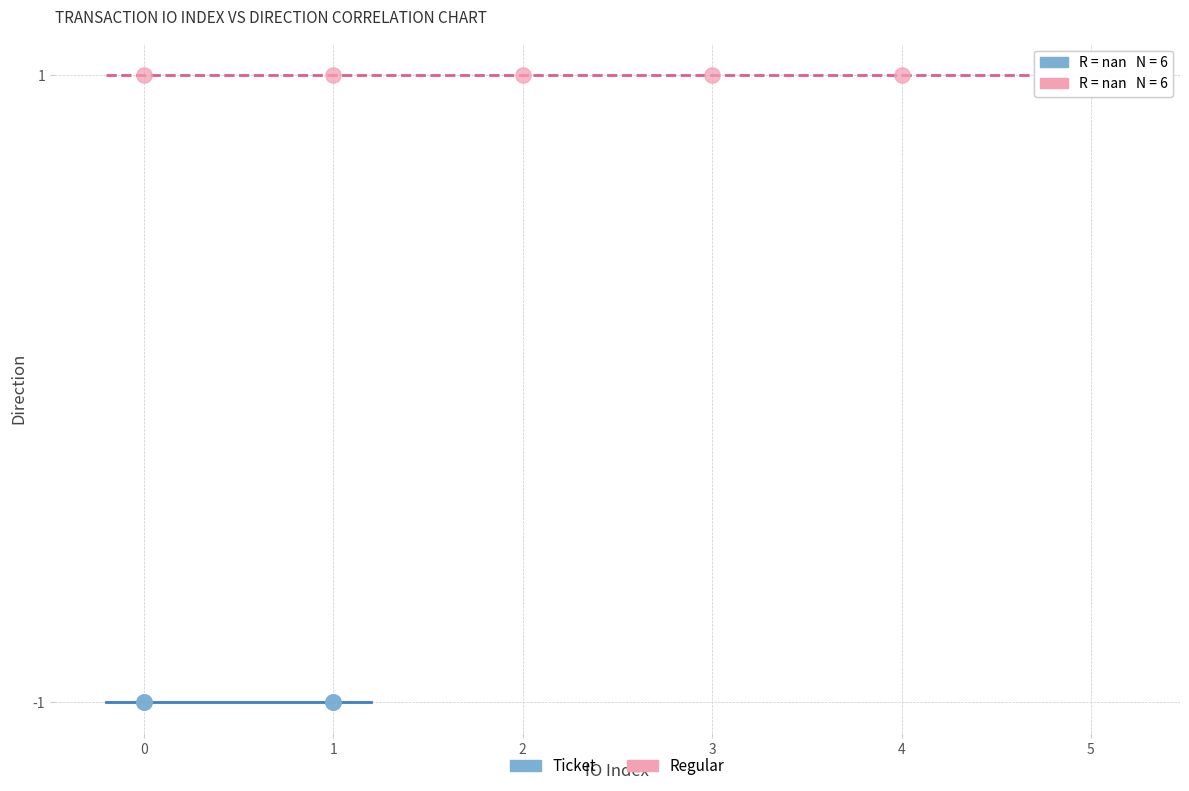

Which series contains the highest Y value?

Regular